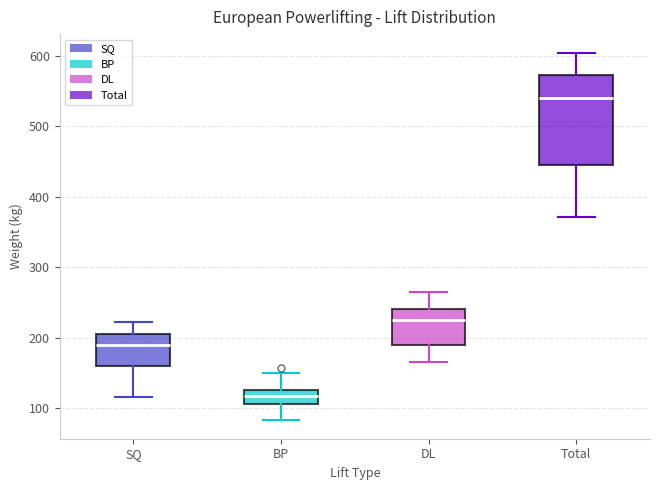

Reading left to right, transcribe this box plot: for each box, give where its median line is, the range the box spans, and where its two whiskers end, as read against the y-axis. The values are not printed on the chart, so give them approximately, as read against the axis.

SQ: median 190, box 160 to 210, whiskers 120 to 220
BP: median 120, box 110 to 130, whiskers 80 to 150
DL: median 230, box 190 to 240, whiskers 170 to 270
Total: median 540, box 450 to 570, whiskers 370 to 610